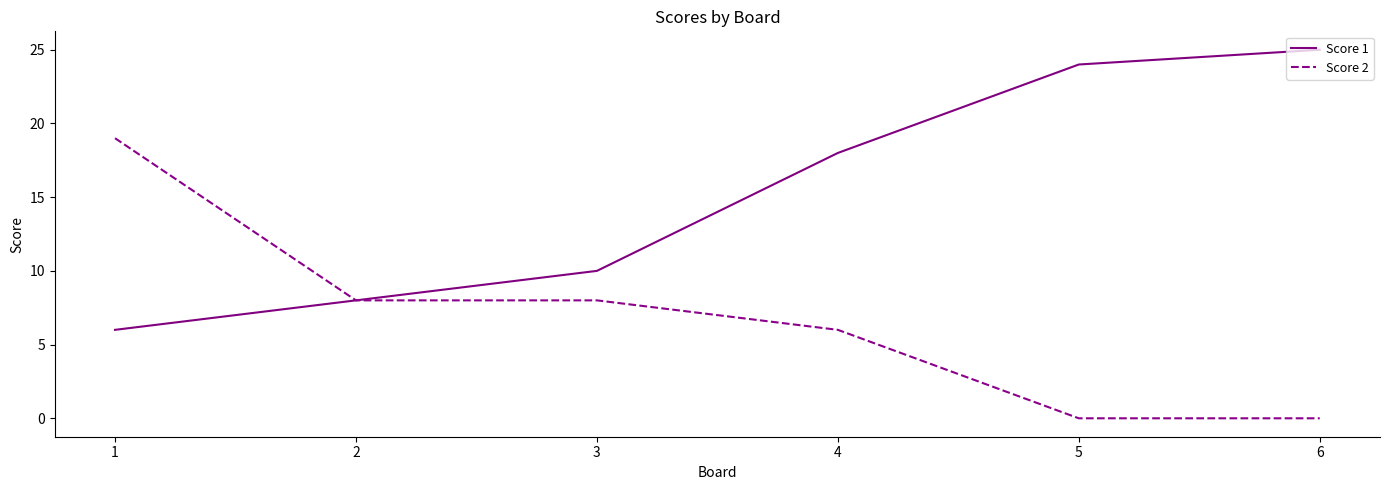

The value of Score 2 at 1 is 6. True or false?

False